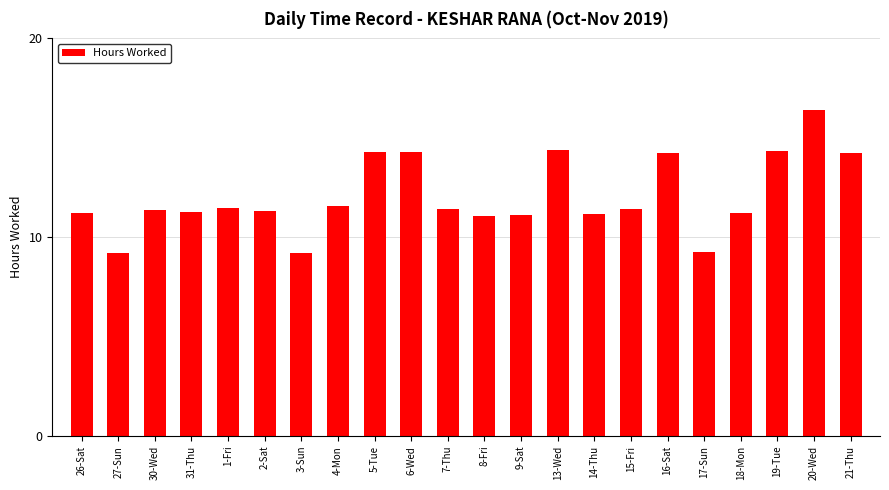

What is the sum of the values at 16-Sat and 20-Wed?

30.6